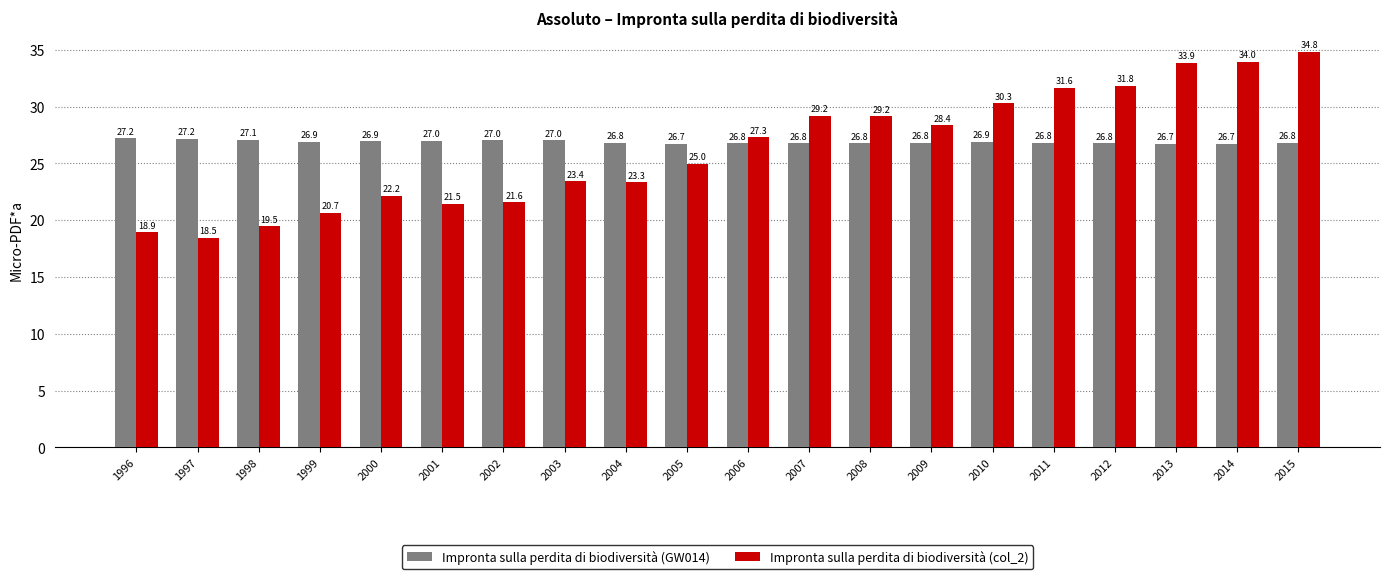

Between 2001 and 2009, which series saw the biggest shift?

Impronta sulla perdita di biodiversità (col_2)